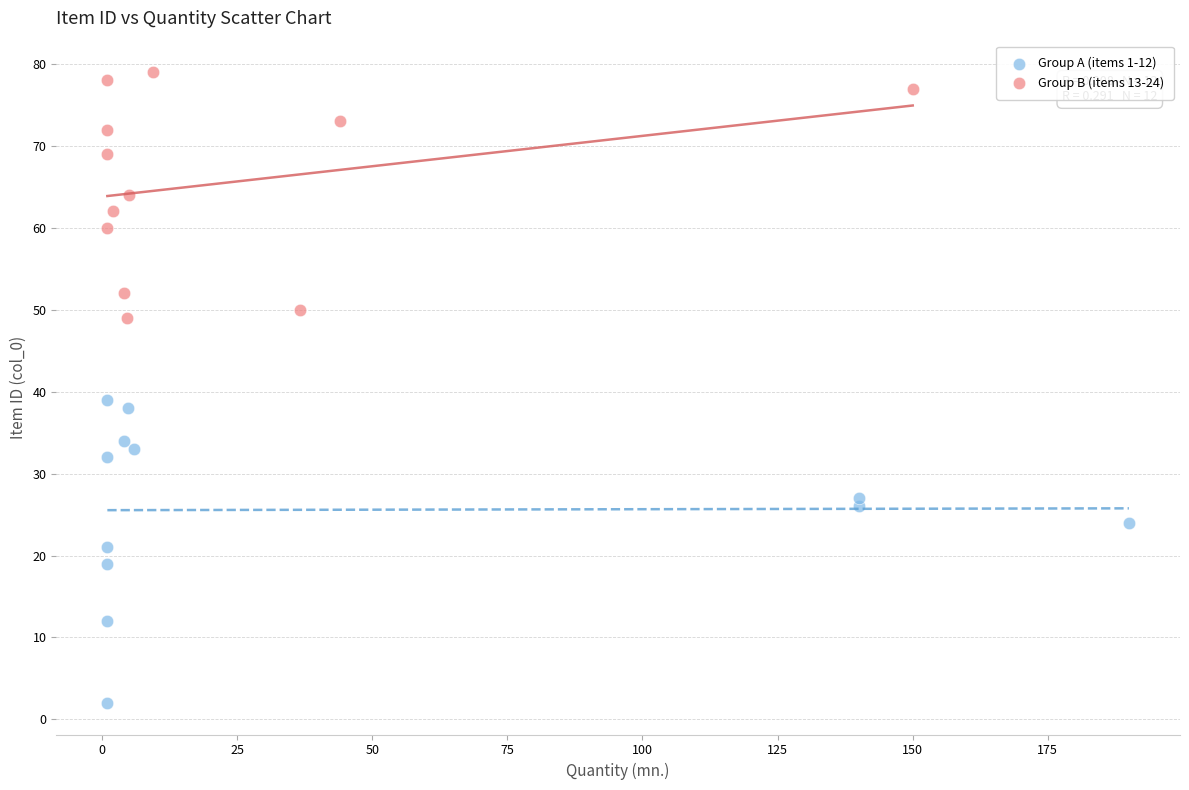

Which series has the widest spread of Y values?

Group A (items 1-12)